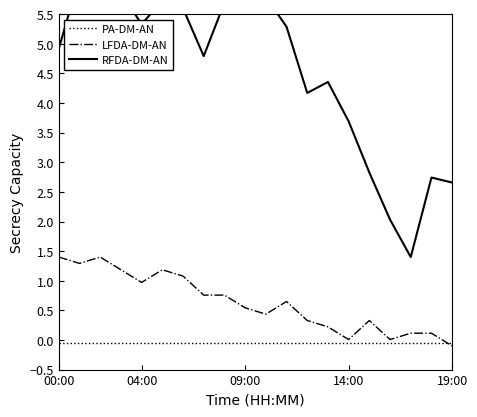

True or false: PA-DM-AN has more than 1 interior local peaks.

False